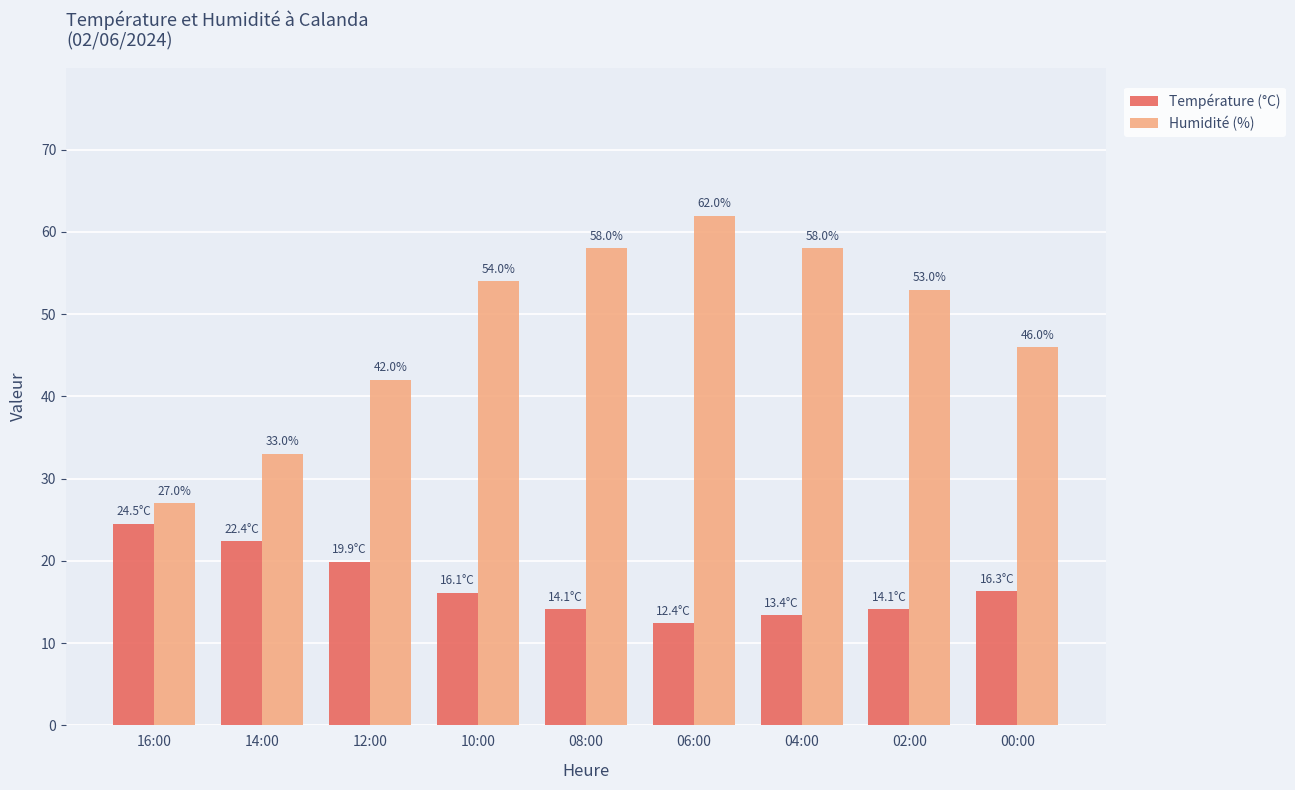

Which series has the largest range (max minus min)?

Humidité (%)